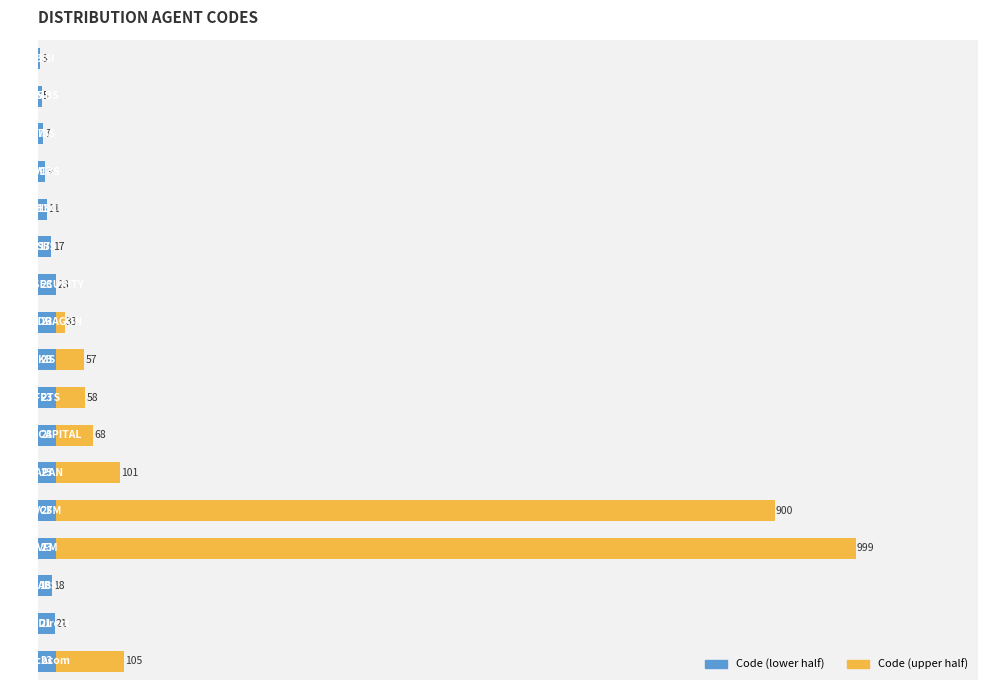

What is the sum of all Code (lower half) values?

298